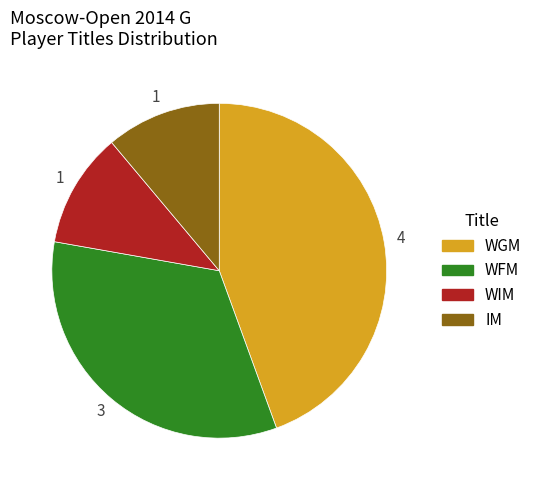

Between WGM and WFM, which is larger?

WGM